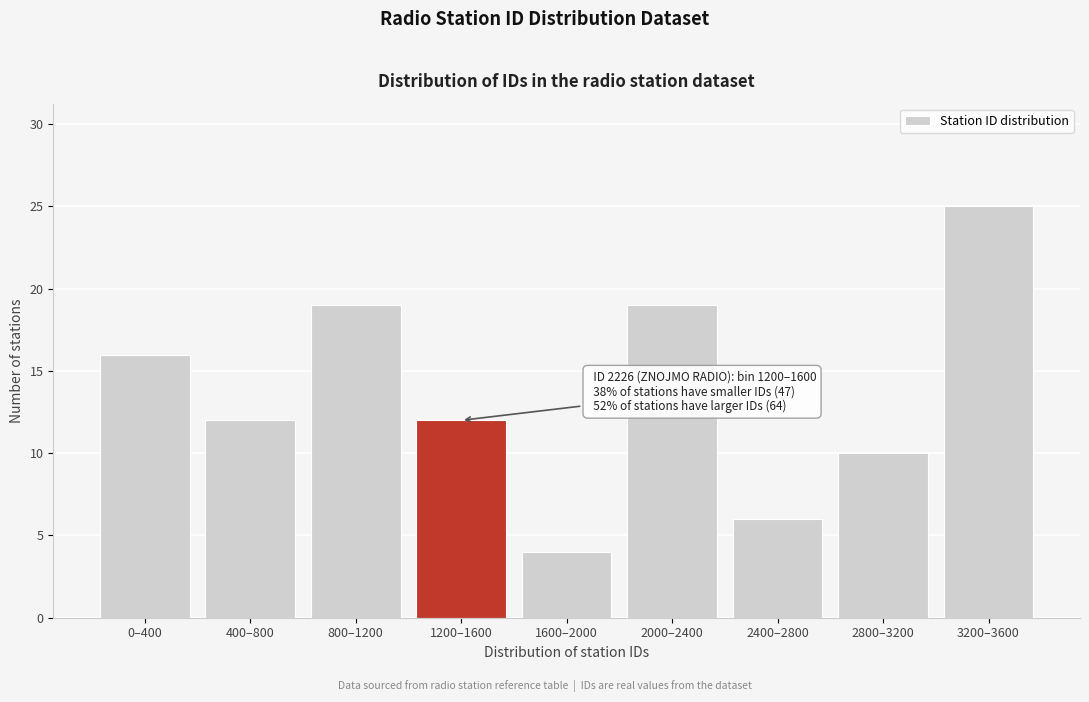

Reading left to right, extract all data points from this chart.

0–400=16	400–800=12	800–1200=19	1200–1600=12	1600–2000=4	2000–2400=19	2400–2800=6	2800–3200=10	3200–3600=25